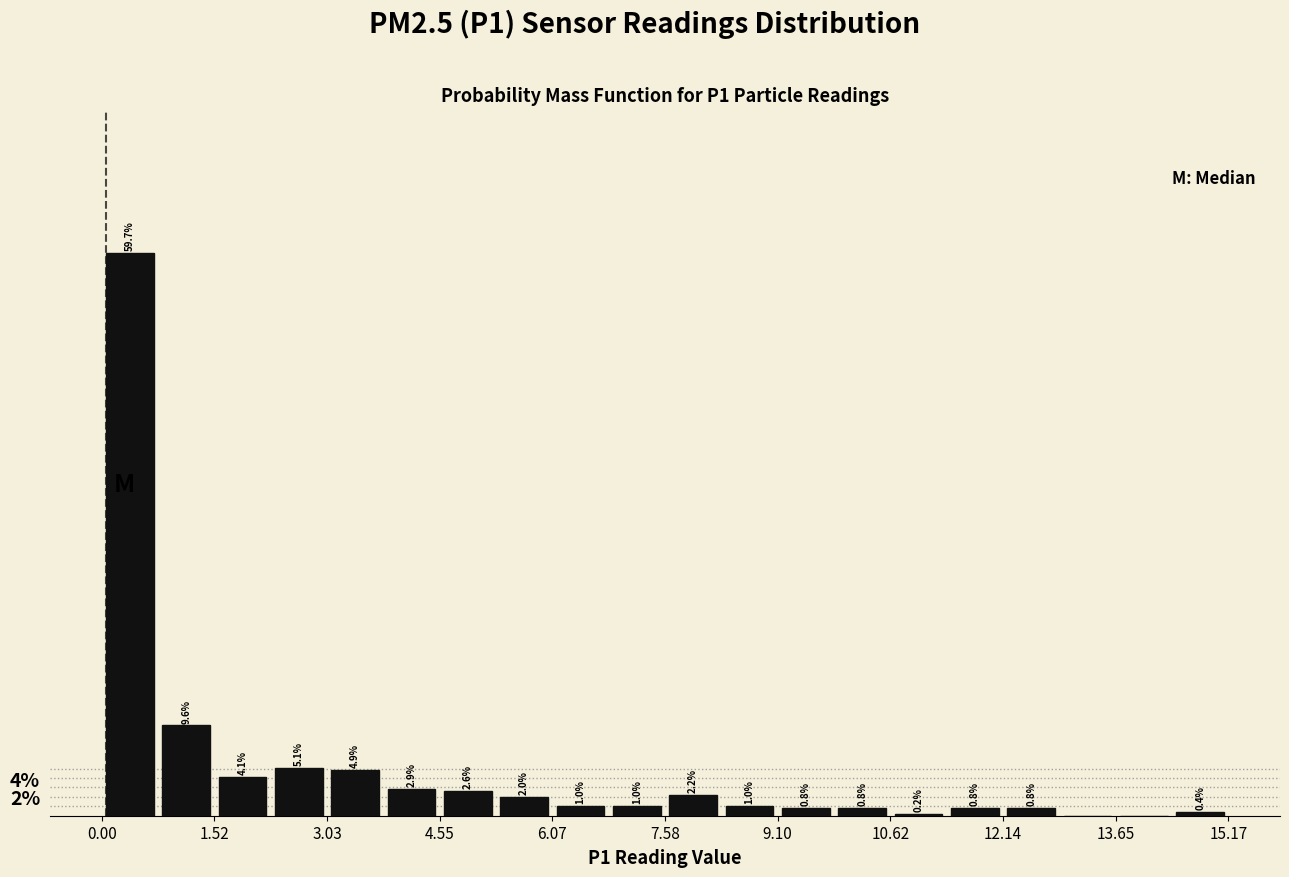

Read against the x-axis, roughly where is the centre of the tallest bar?

0.4